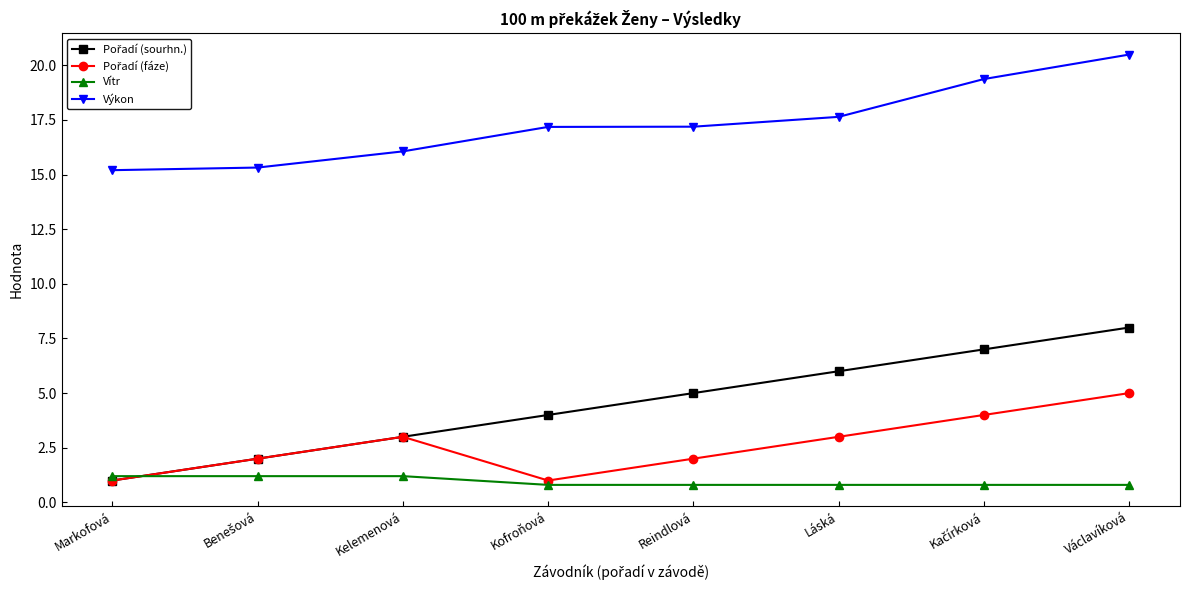

What is the approximate value of Vítr at Markofová?

1.2